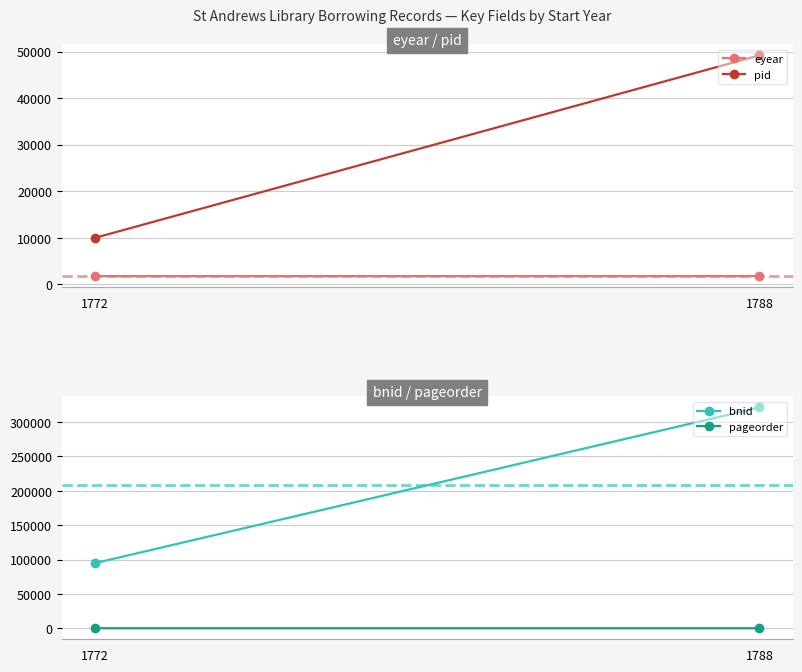

What is the difference between the highest and lowest values at 1788?

321245